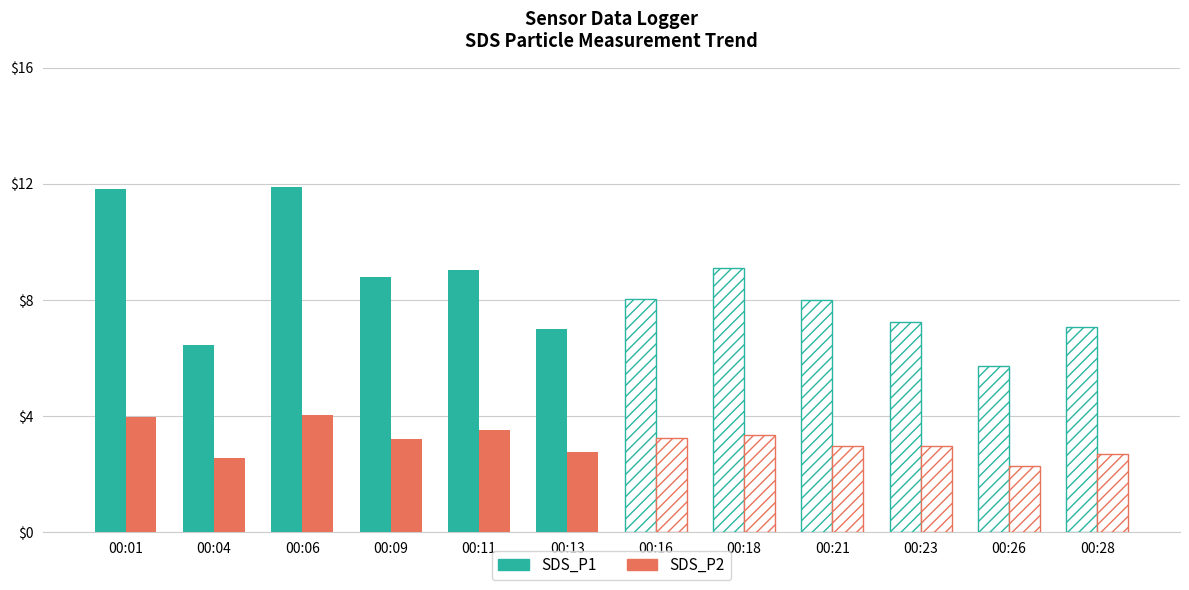

List the labels in order of SDS_P2 value, largest first.

00:06, 00:01, 00:11, 00:09, 00:13, 00:04